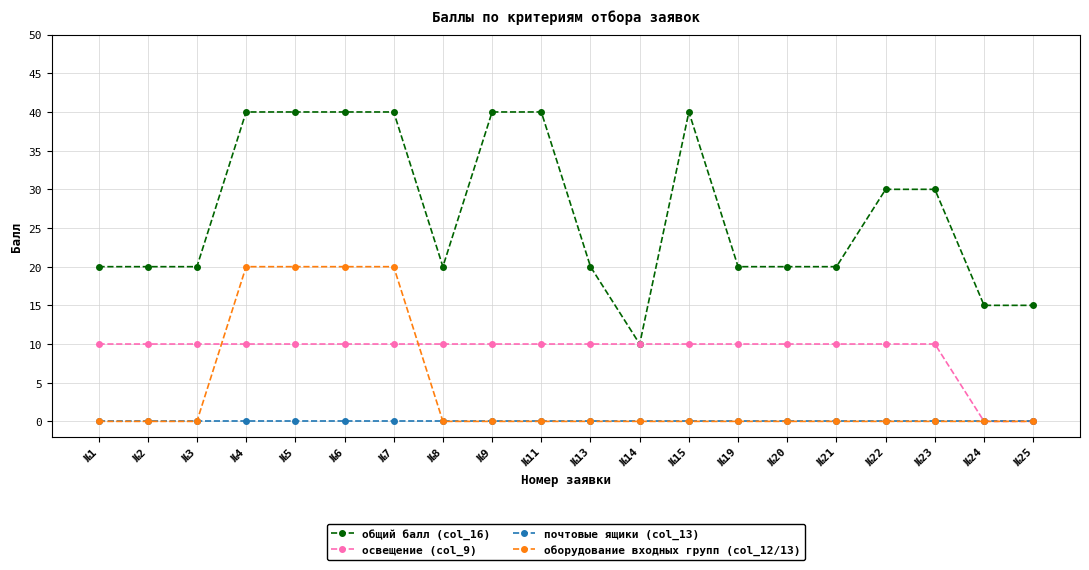

Reading left to right, extract all data points from this chart.

общий балл (col_16): №1=20	№2=20	№3=20	№4=40	№5=40	№6=40	№7=40	№8=20	№9=40	№11=40	№13=20	№14=10	№15=40	№19=20	№20=20	№21=20	№22=30	№23=30	№24=15	№25=15
освещение (col_9): №1=10	№2=10	№3=10	№4=10	№5=10	№6=10	№7=10	№8=10	№9=10	№11=10	№13=10	№14=10	№15=10	№19=10	№20=10	№21=10	№22=10	№23=10	№24=0	№25=0
почтовые ящики (col_13): №1=0	№2=0	№3=0	№4=0	№5=0	№6=0	№7=0	№8=0	№9=0	№11=0	№13=0	№14=0	№15=0	№19=0	№20=0	№21=0	№22=0	№23=0	№24=0	№25=0
оборудование входных групп (col_12/13): №1=0	№2=0	№3=0	№4=20	№5=20	№6=20	№7=20	№8=0	№9=0	№11=0	№13=0	№14=0	№15=0	№19=0	№20=0	№21=0	№22=0	№23=0	№24=0	№25=0